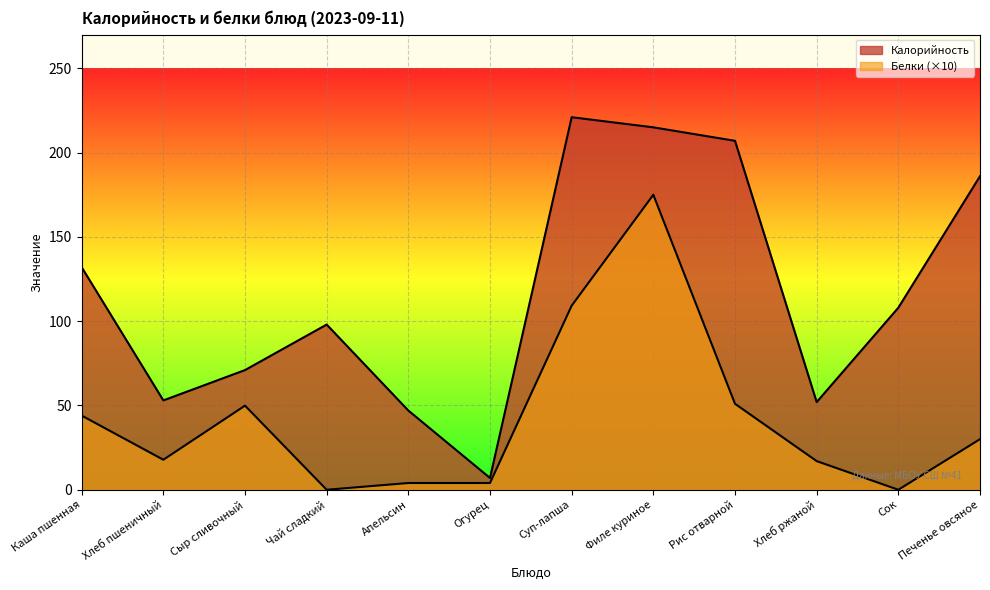

Rank the series by their maximum value, from lowest to highest.

Белки, Калорийность